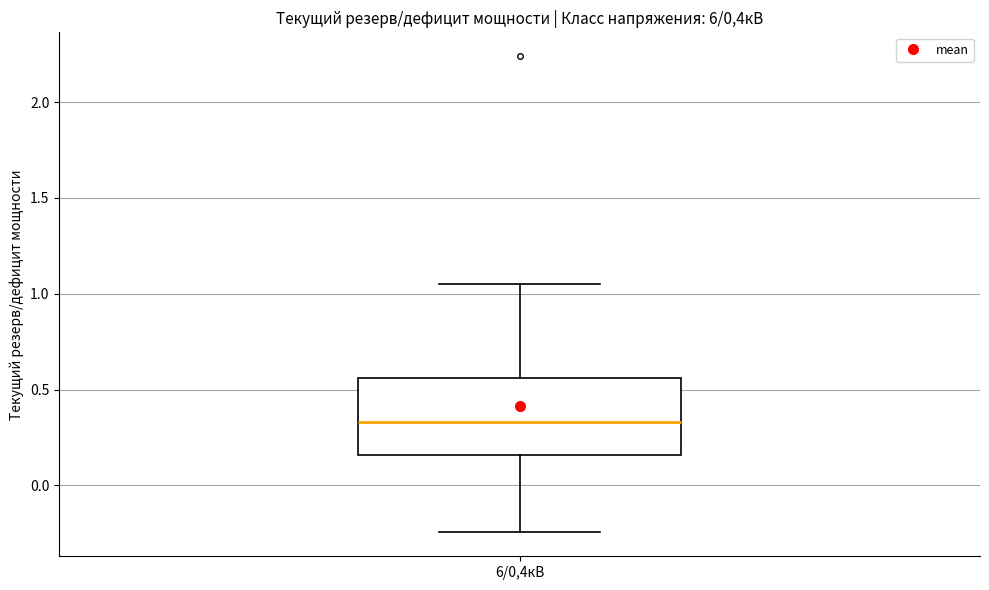

Read this box plot against the y-axis: the position of the median line, the range covered by the box, and the ends of both whiskers. The values are not printed on the chart, so give them approximately, as read against the axis.

median 0.35, box 0.15 to 0.55, whiskers -0.25 to 1.05